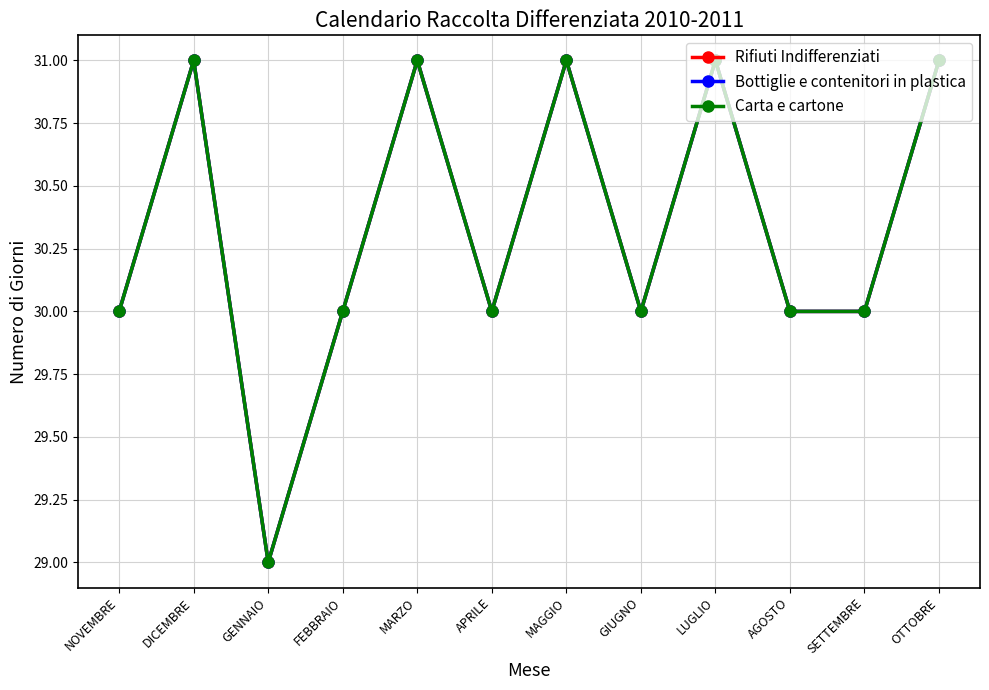

Is this an area chart (filled region under the line)?

No